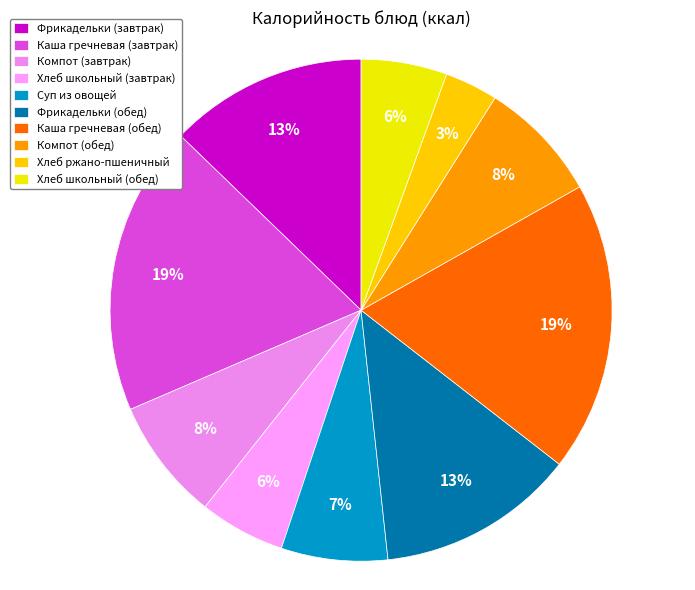

What percentage do Каша гречневая (завтрак) and Фрикадельки (обед) together represent?

31.5%